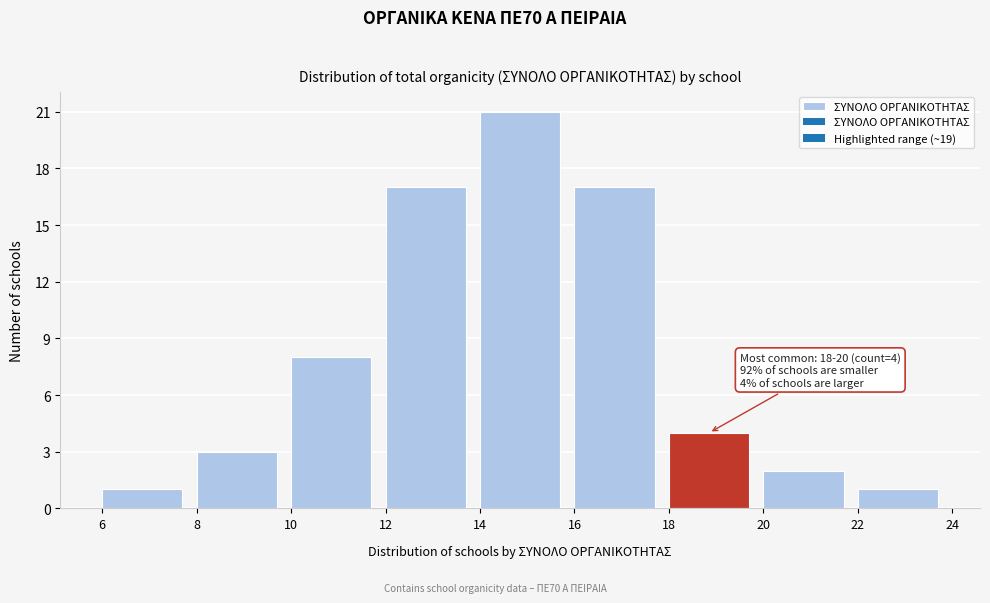

Which range on the x-axis has the tallest bar?

14 to 16